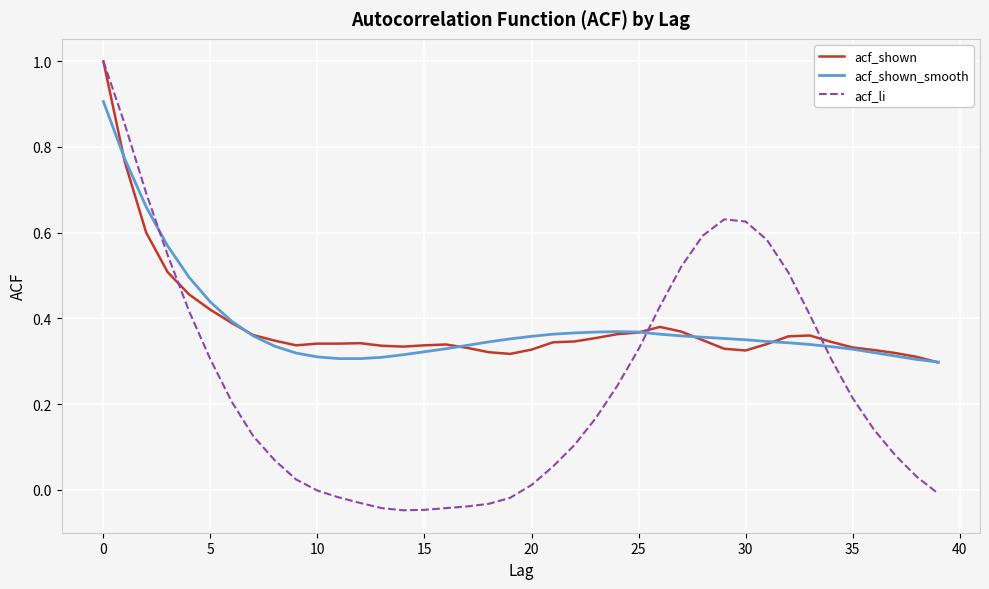

Which series has the widest spread of values?

acf_li